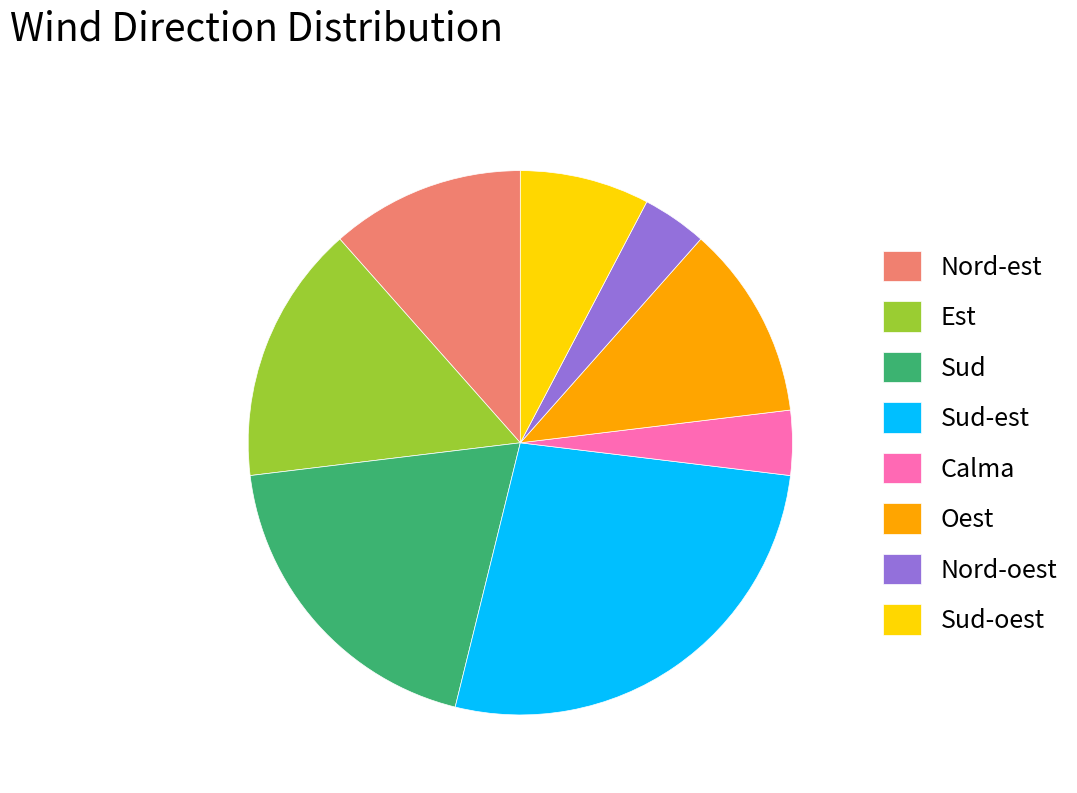

Count the number of slices in the pie.

8